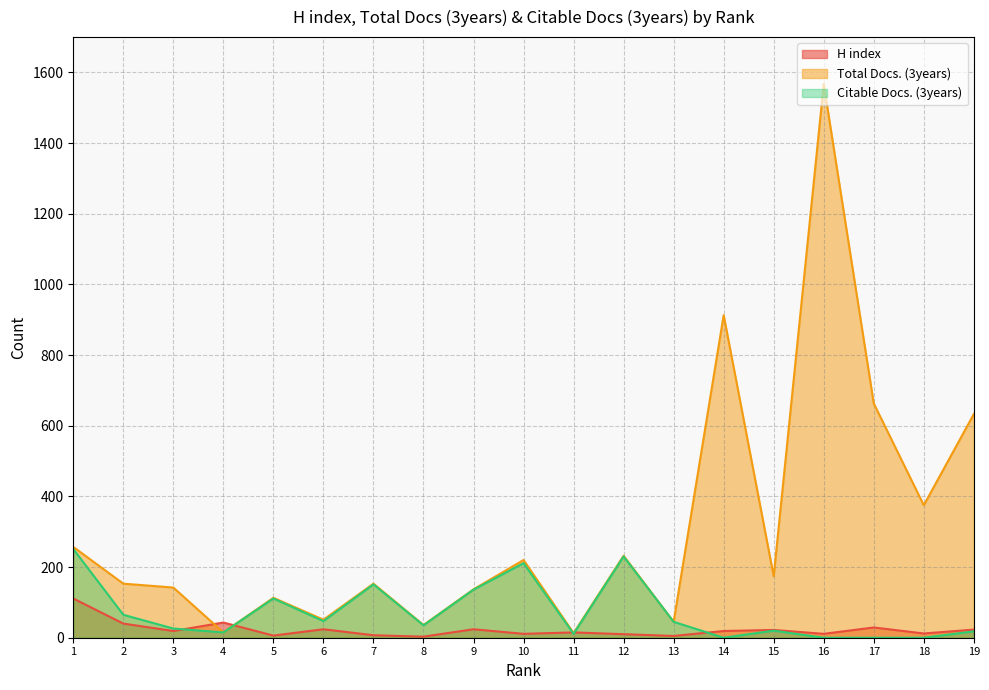

Between which two adjacent categories do H index and Total Docs. (3years) first intersect?

3 and 4